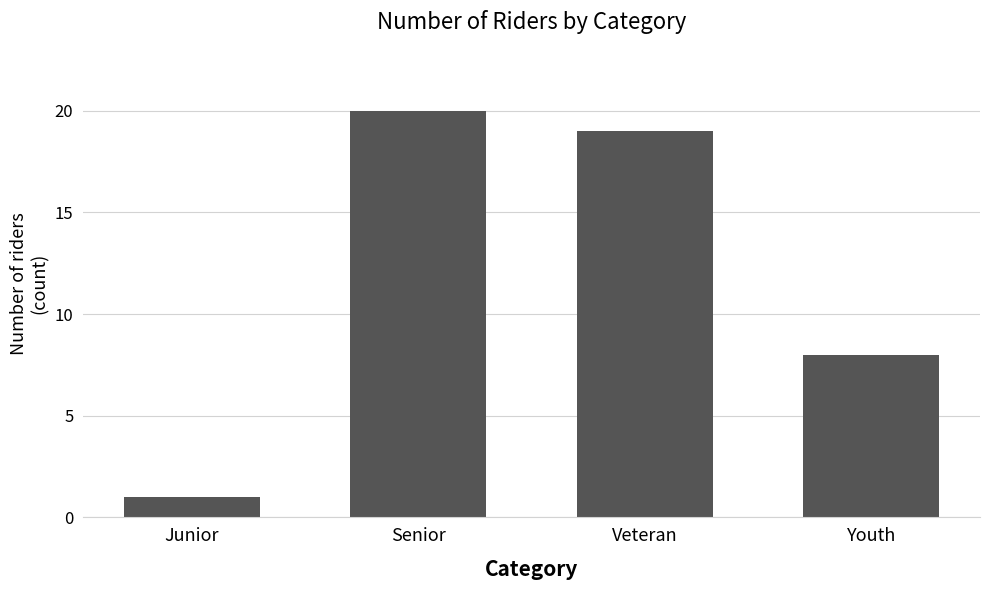

What position from the right is Youth?

1